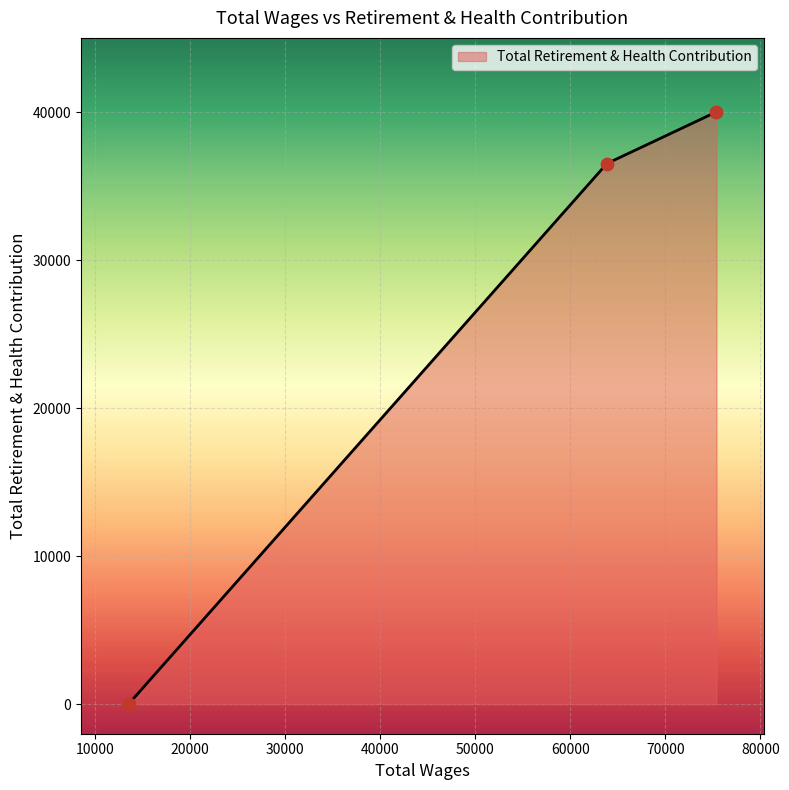

What is the greatest value displayed?

40024